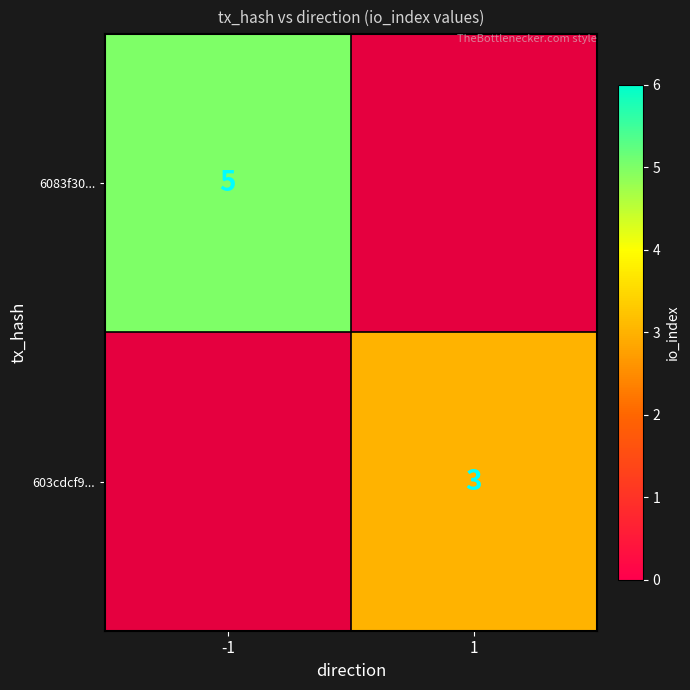

The 603cdcf9... series shows 3 at 1. True or false?

True